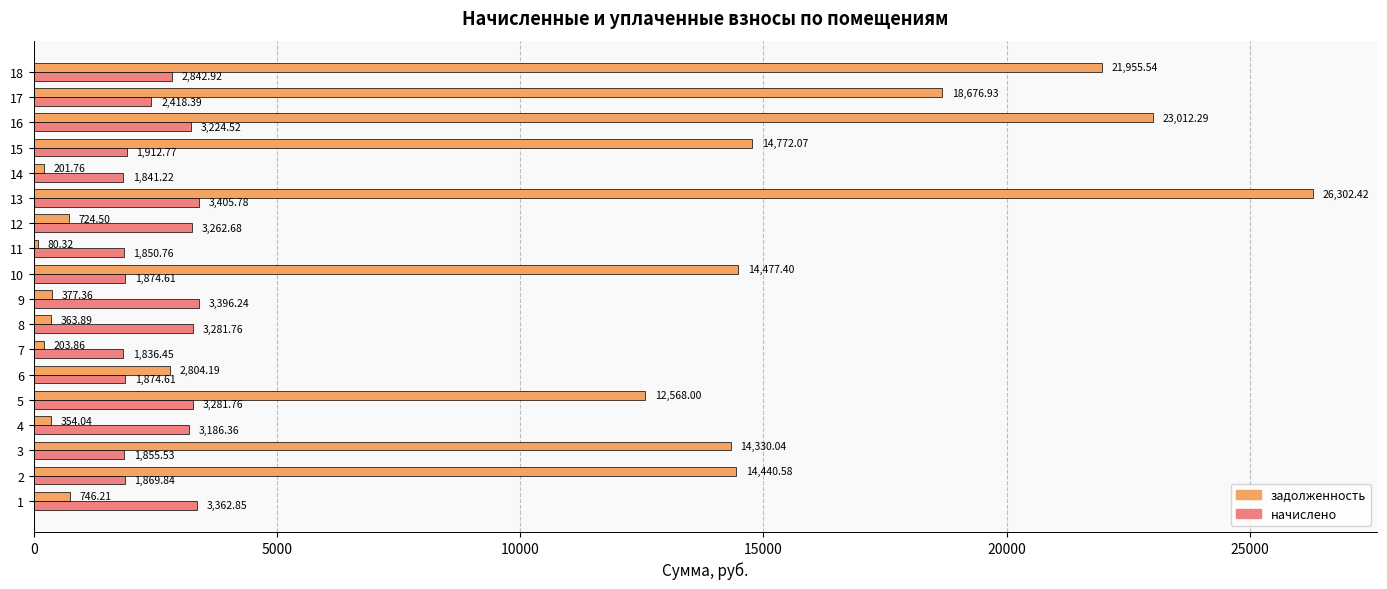

What is the sum of all задолженность values?

166391.4